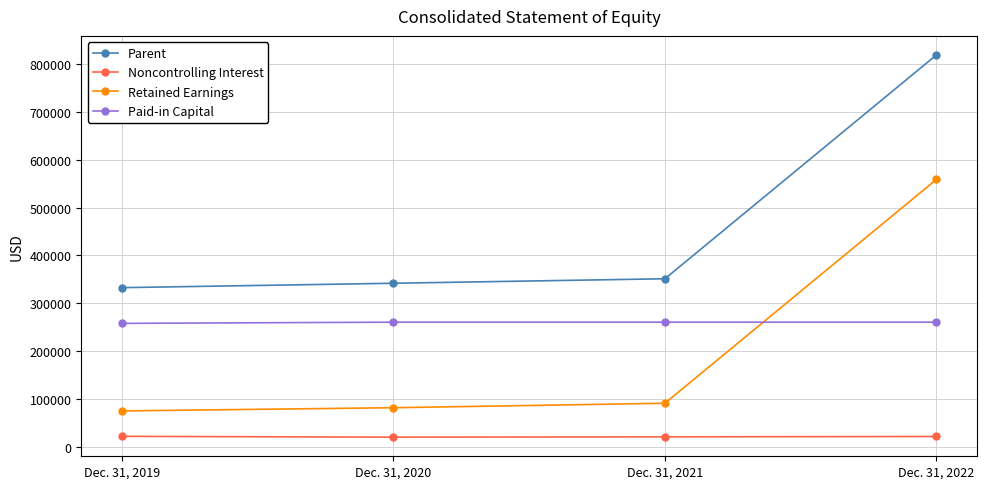

True or false: Noncontrolling Interest and Parent cross at least once.

False